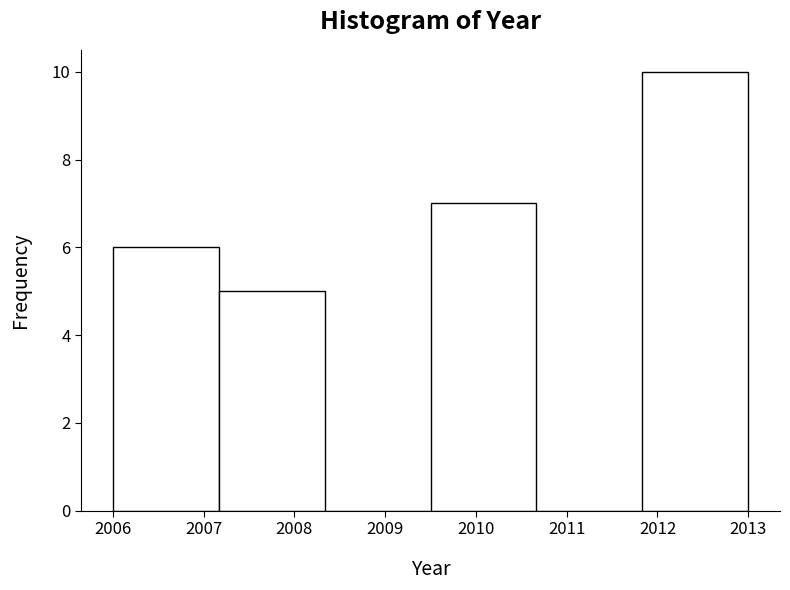

Reading left to right, transcribe this chart: for each bar, give the range it covers on the x-axis and its height. Neither the bar edges nor the heights are printed on the chart, so give them approximately, as read against the axes.

2006.0 to 2007.2: 6
2007.2 to 2008.3: 5
2008.3 to 2009.5: 0
2009.5 to 2010.7: 7
2010.7 to 2011.8: 0
2011.8 to 2013.0: 10